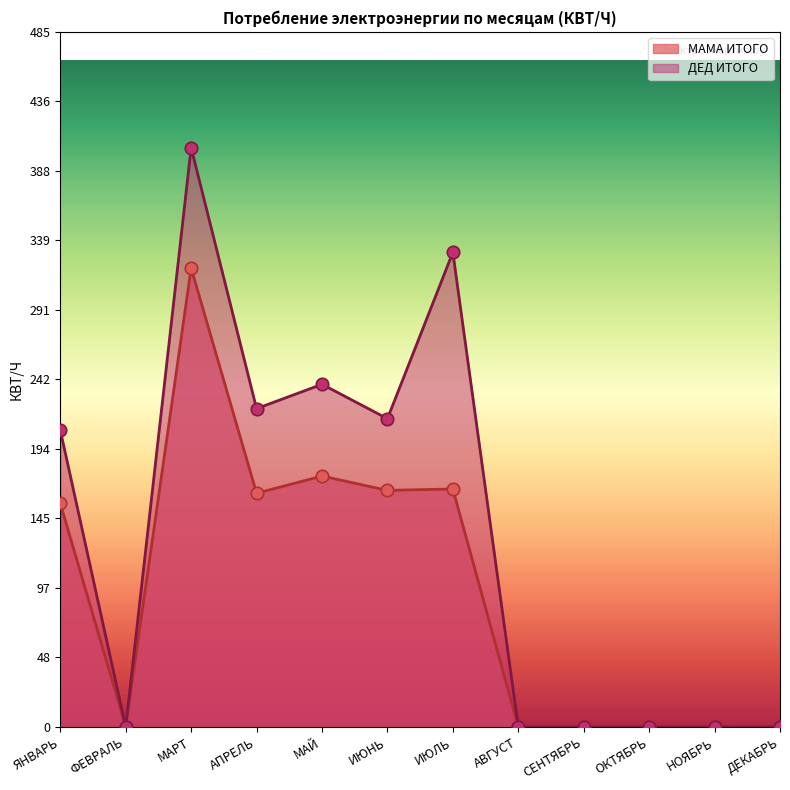

What is the total value across all series at ИЮНЬ?

380